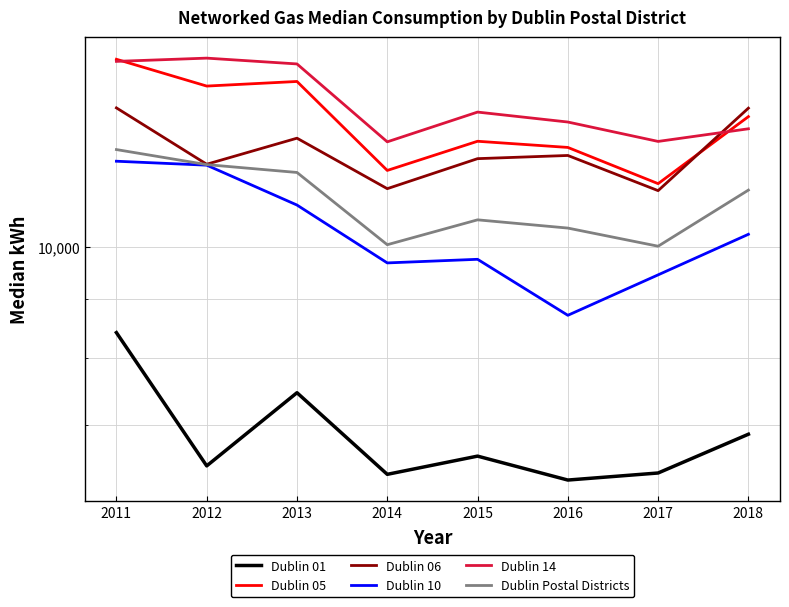

True or false: Dublin 10 and Dublin 14 intersect in this chart.

False